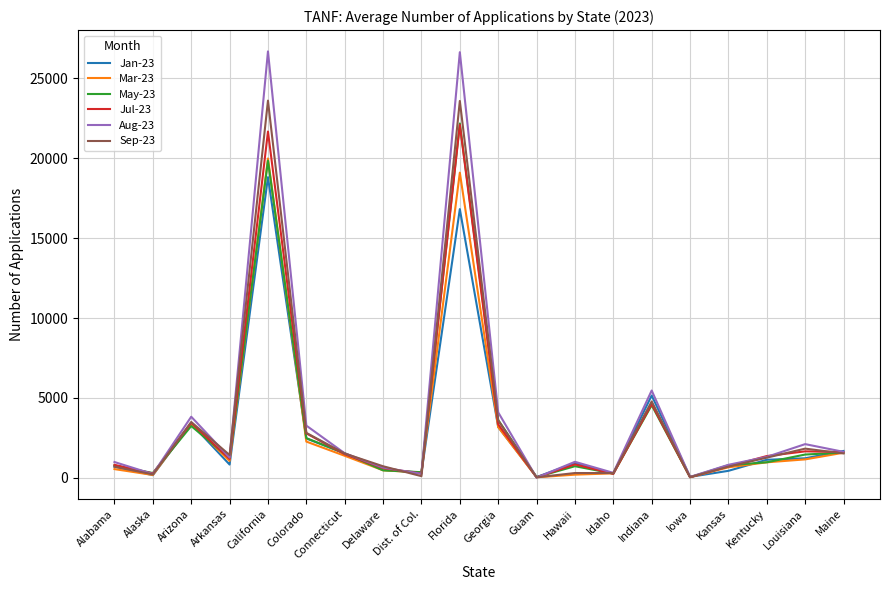

What position from the left is Kentucky?

18